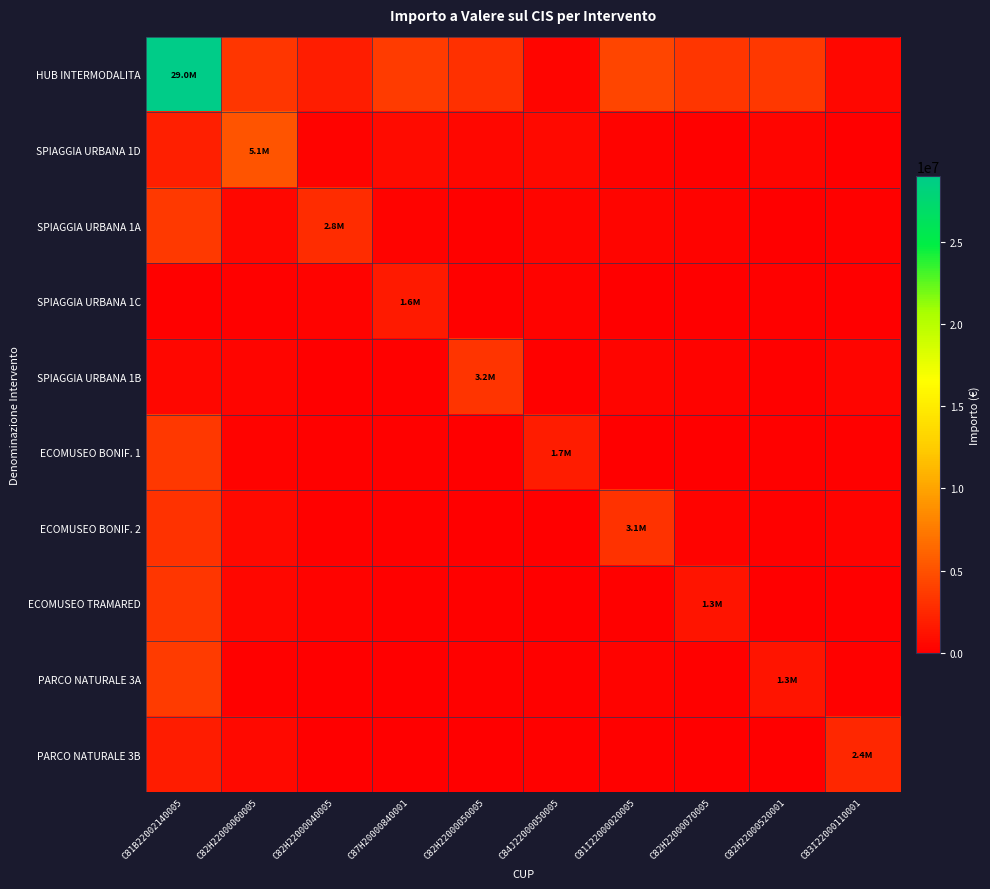

Which series has the widest spread of values?

HUB INTERMODALITA